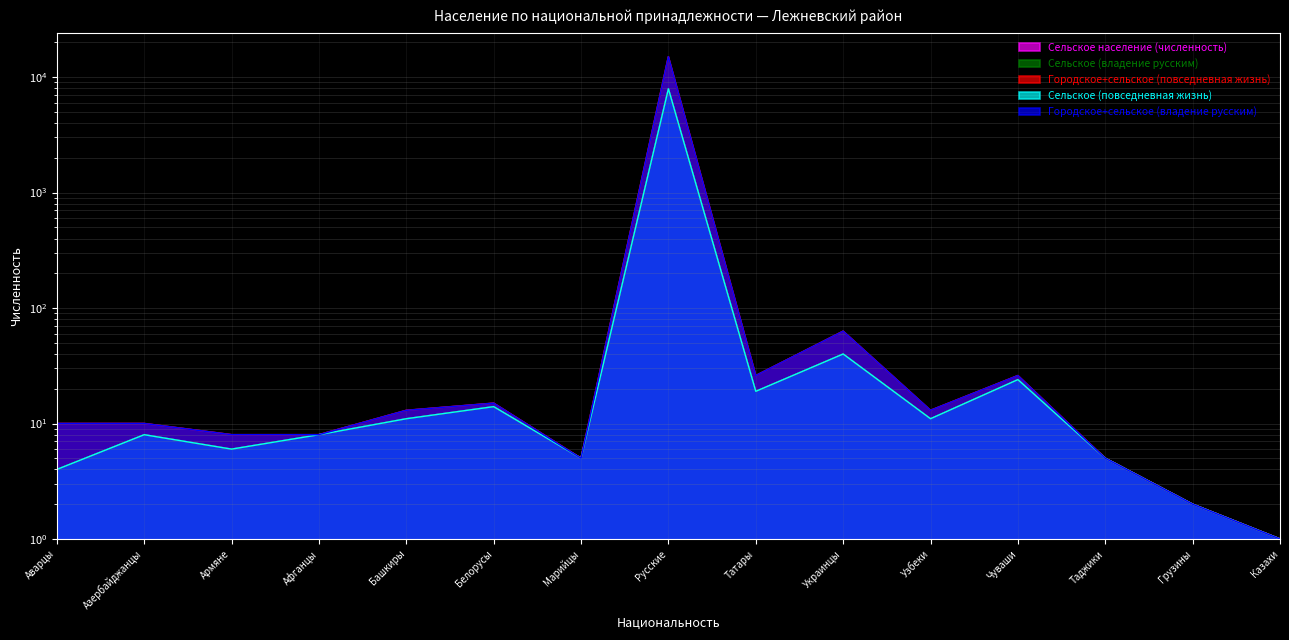

Reading left to right, transcribe all the data shown in this chart.

Сельское население (численность): Аварцы=4	Азербайджанцы=8	Армяне=6	Афганцы=8	Башкиры=11	Белорусы=14	Марийцы=5	Русские=7929	Татары=19	Украинцы=40	Узбеки=11	Чуваши=24	Таджики=5	Грузины=2	Казахи=1
Сельское (владение русским): Аварцы=4	Азербайджанцы=8	Армяне=6	Афганцы=8	Башкиры=11	Белорусы=14	Марийцы=5	Русские=7924	Татары=19	Украинцы=40	Узбеки=11	Чуваши=24	Таджики=5	Грузины=2	Казахи=1
Городское+сельское (повседневная жизнь): Аварцы=10	Азербайджанцы=10	Армяне=8	Афганцы=8	Башкиры=13	Белорусы=15	Марийцы=5	Русские=15012	Татары=26	Украинцы=63	Узбеки=13	Чуваши=26	Таджики=5	Грузины=2	Казахи=1
Сельское (повседневная жизнь): Аварцы=4	Азербайджанцы=8	Армяне=6	Афганцы=8	Башкиры=11	Белорусы=14	Марийцы=5	Русские=7919	Татары=19	Украинцы=40	Узбеки=11	Чуваши=24	Таджики=5	Грузины=2	Казахи=1
Городское+сельское (владение русским): Аварцы=10	Азербайджанцы=10	Армяне=8	Афганцы=8	Башкиры=13	Белорусы=15	Марийцы=5	Русские=15021	Татары=26	Украинцы=63	Узбеки=13	Чуваши=26	Таджики=5	Грузины=2	Казахи=1